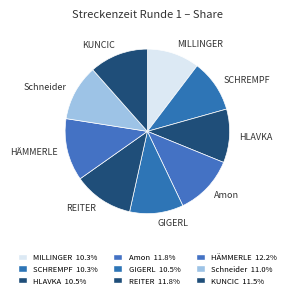

How many slices are in this pie chart?

9